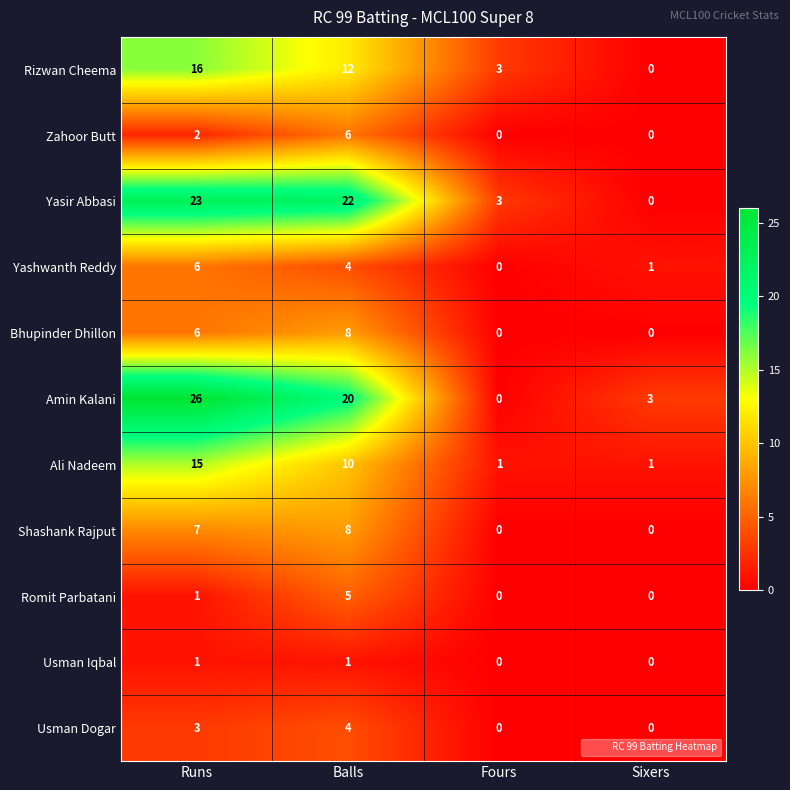

At how many categories does at least one series exceed 0?

4